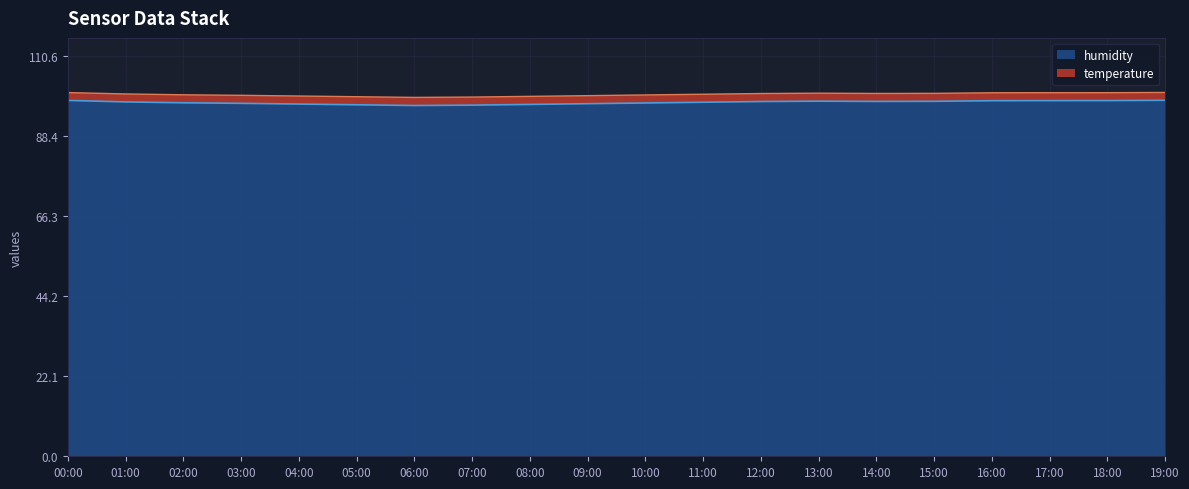

Where is the first local maximum?

13:00